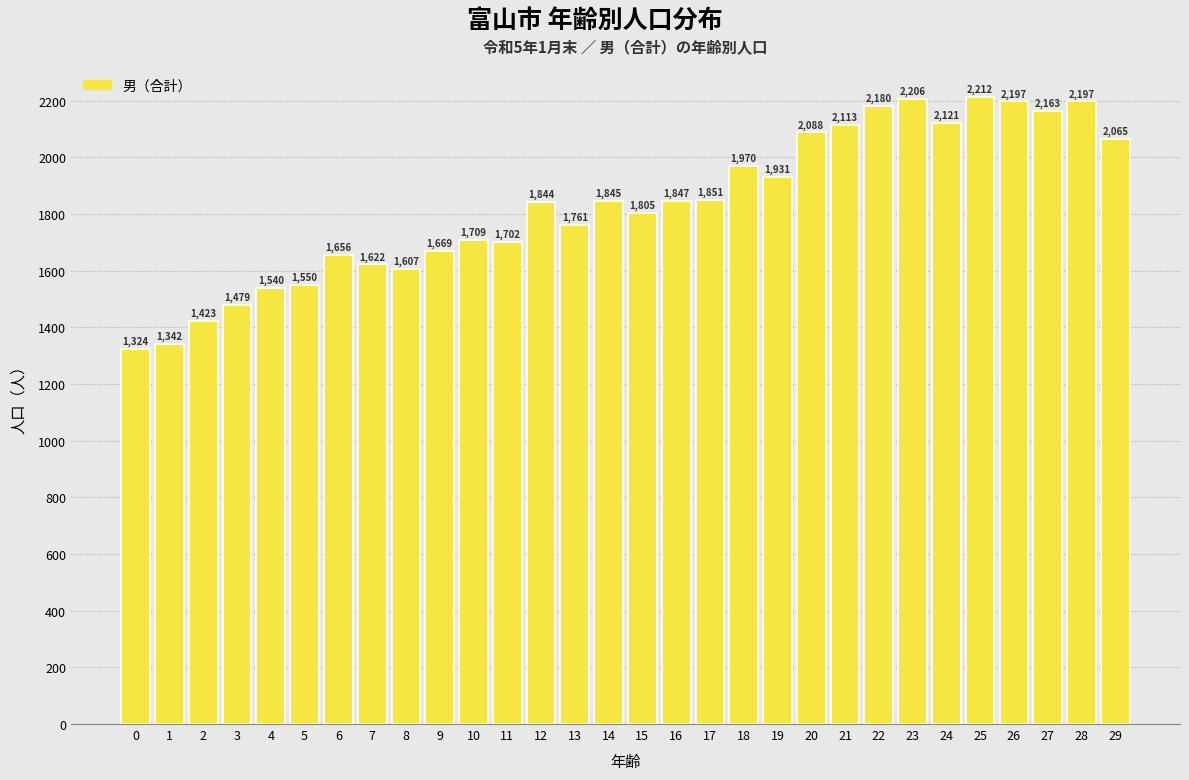

Reading right to left, list all the values displayed in this chart.

29=2065	28=2197	27=2163	26=2197	25=2212	24=2121	23=2206	22=2180	21=2113	20=2088	19=1931	18=1970	17=1851	16=1847	15=1805	14=1845	13=1761	12=1844	11=1702	10=1709	9=1669	8=1607	7=1622	6=1656	5=1550	4=1540	3=1479	2=1423	1=1342	0=1324